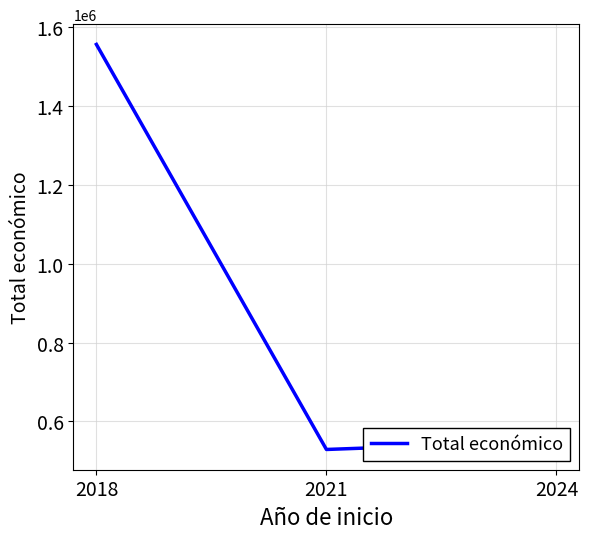

What is the sum of all values?

2635745